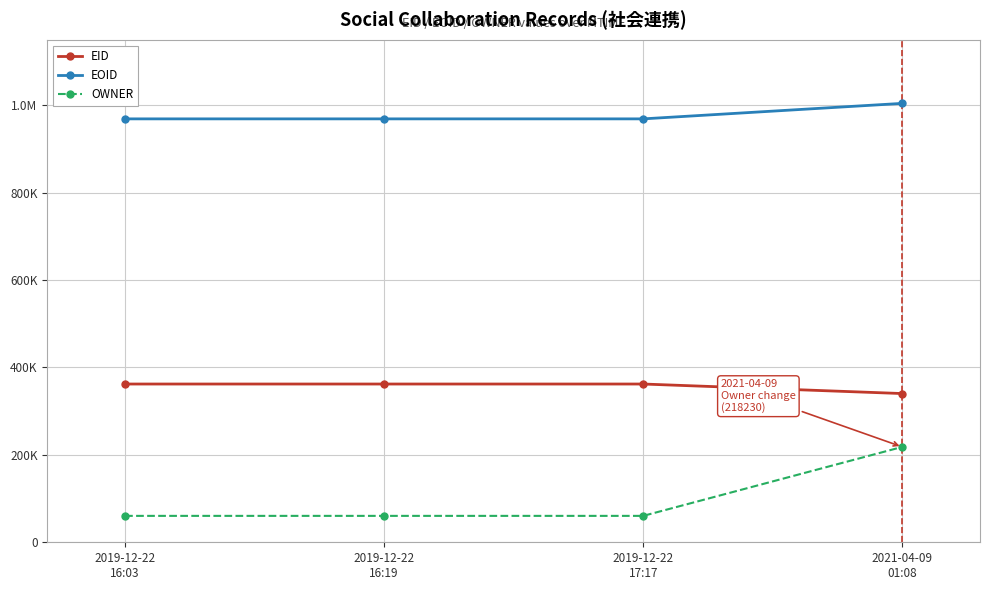

What is the label of the 2nd point from the right?

2019-12-22
17:17